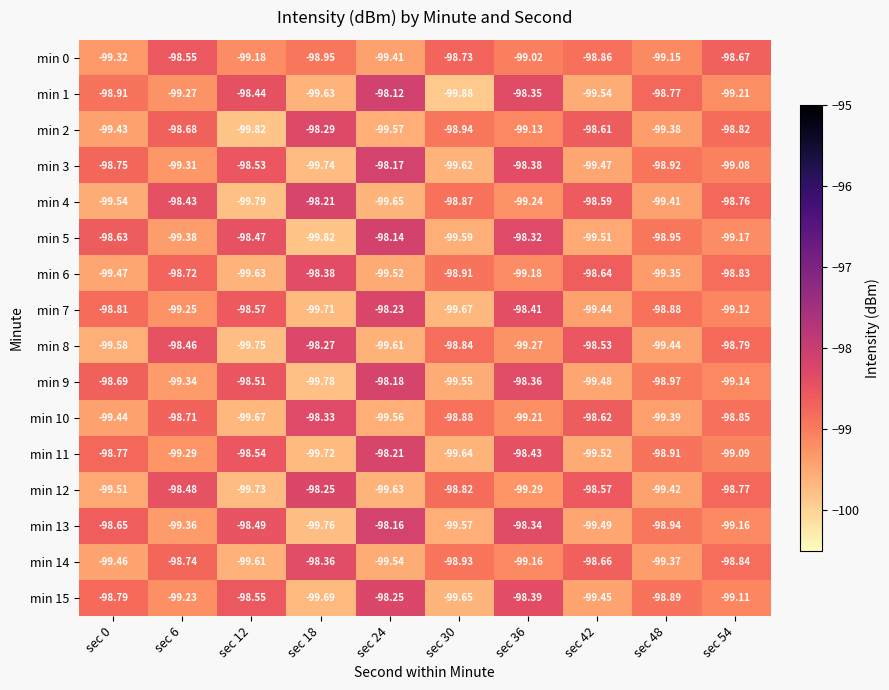

Is the value of min 0 at sec 42 greater than the value of min 6 at sec 48?

Yes